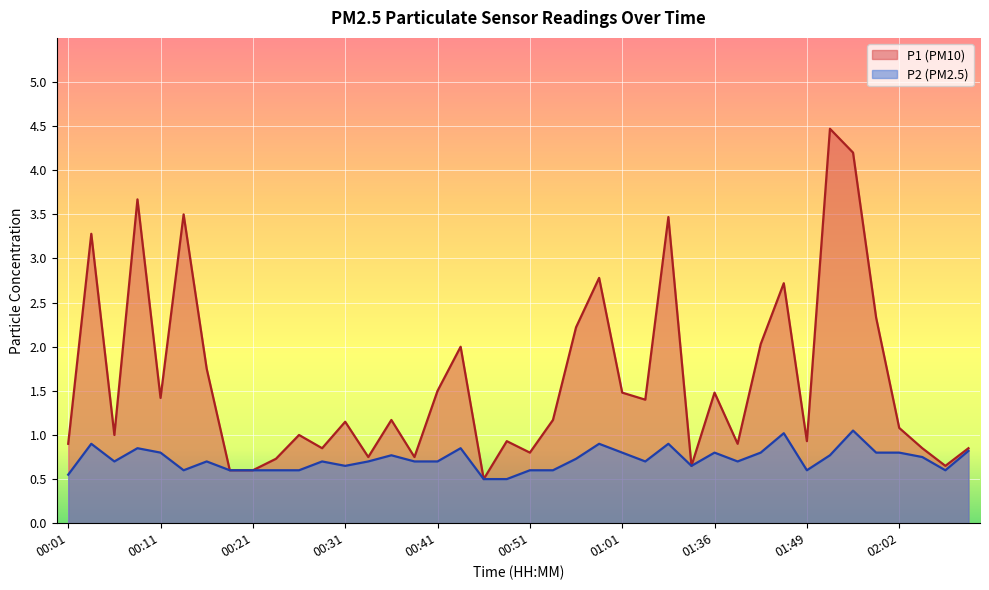

True or false: P2 has a value of 1.3 at 00:33.

False